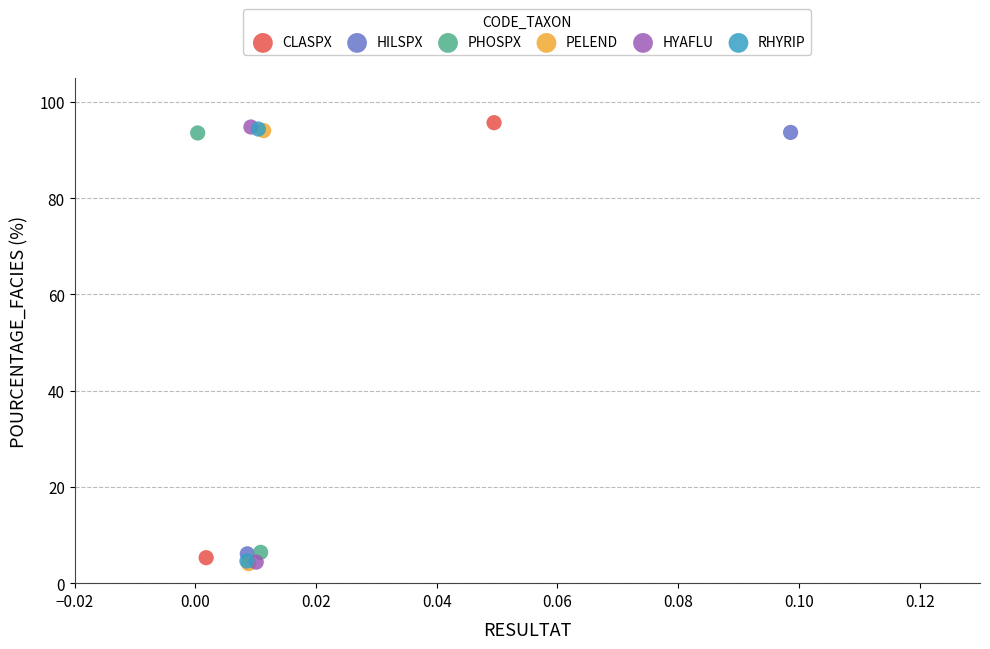

What are all the series names shown in the legend?

CLASPX, HILSPX, PHOSPX, PELEND, HYAFLU, RHYRIP